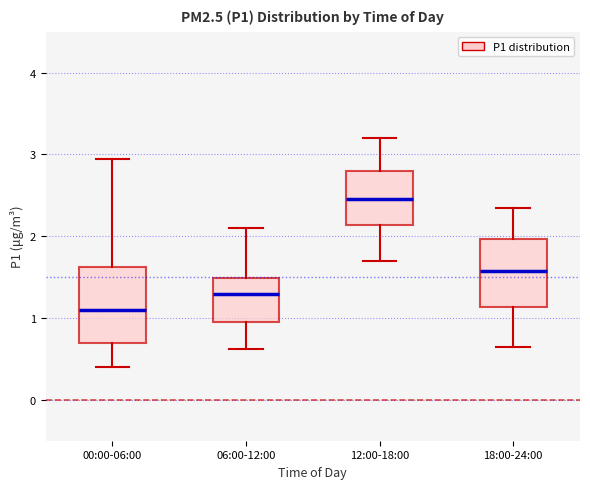

Reading left to right, transcribe this box plot: for each box, give where its median line is, the range the box spans, and where its two whiskers end, as read against the y-axis. The values are not printed on the chart, so give them approximately, as read against the axis.

00:00-06:00: median 1.1, box 0.7 to 1.6, whiskers 0.4 to 3.0
06:00-12:00: median 1.3, box 1.0 to 1.5, whiskers 0.6 to 2.1
12:00-18:00: median 2.5, box 2.1 to 2.8, whiskers 1.7 to 3.2
18:00-24:00: median 1.6, box 1.1 to 2.0, whiskers 0.7 to 2.4